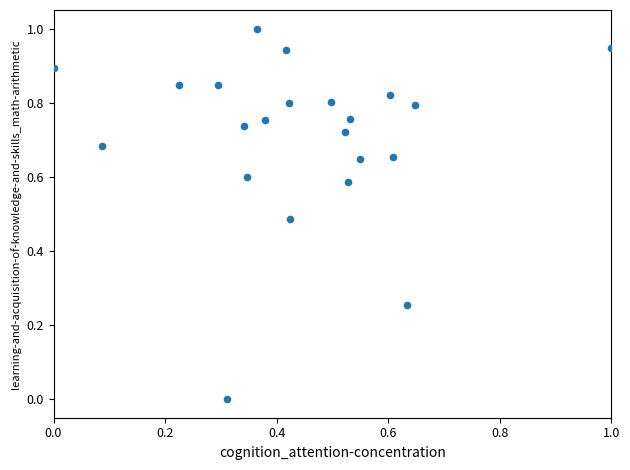

What is the range of X values (max minus min)?

1.0